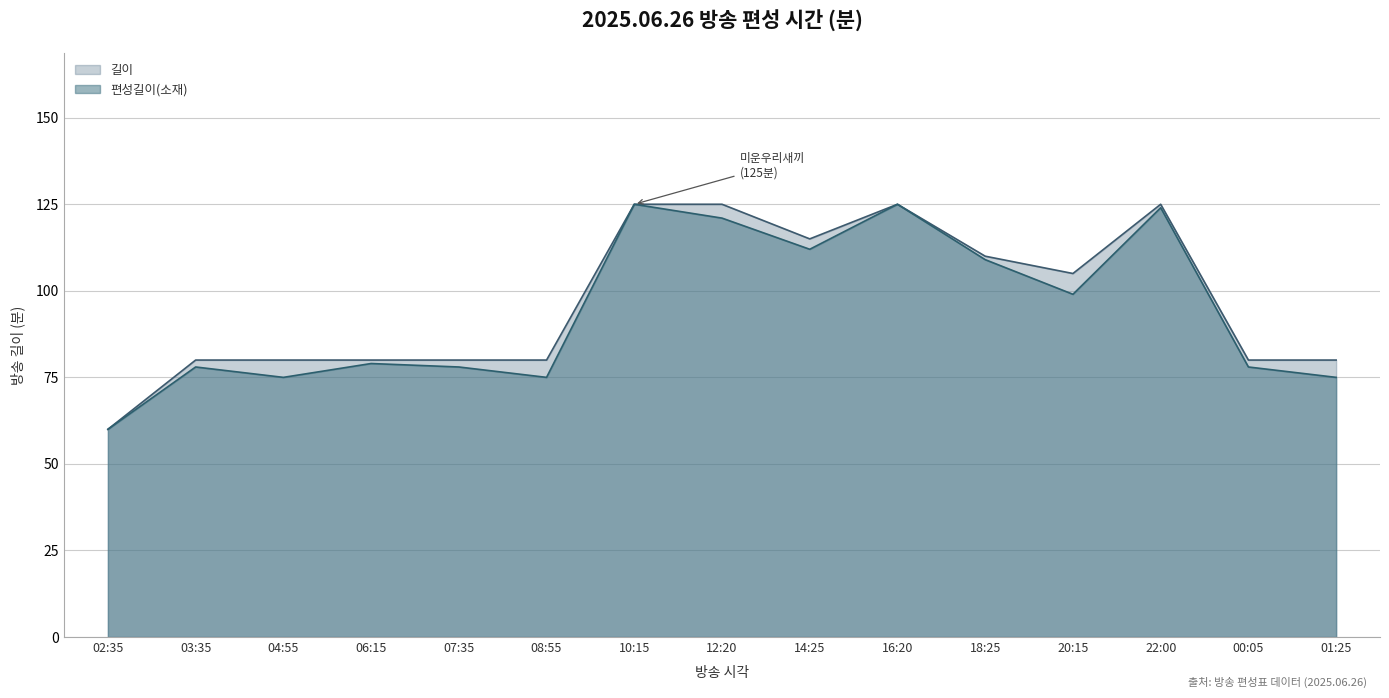

What is the average value of the 길이 series?

97